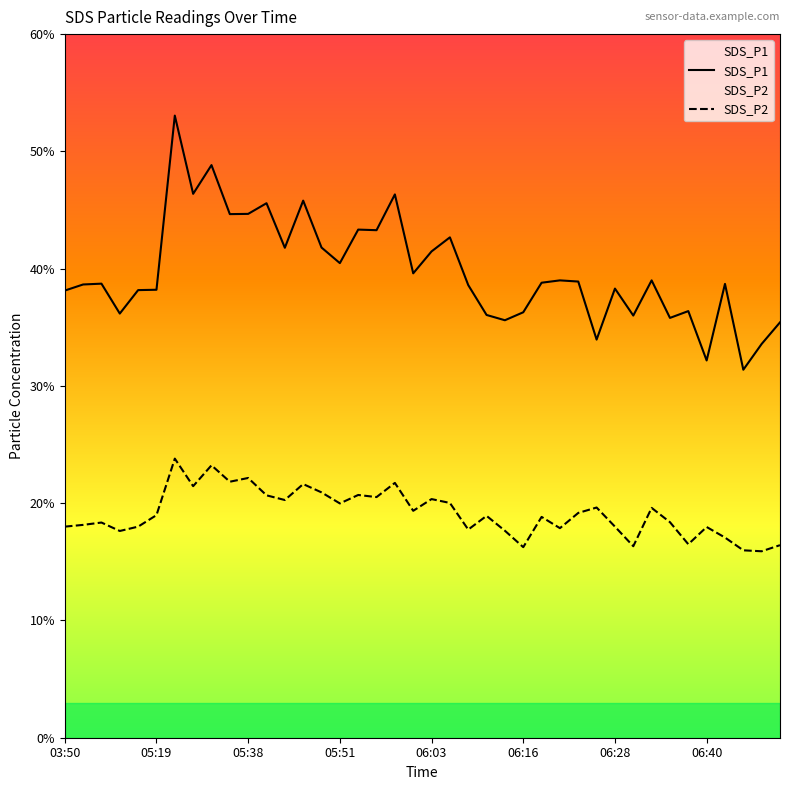

What is the average value of the SDS_P2 series?

19.1